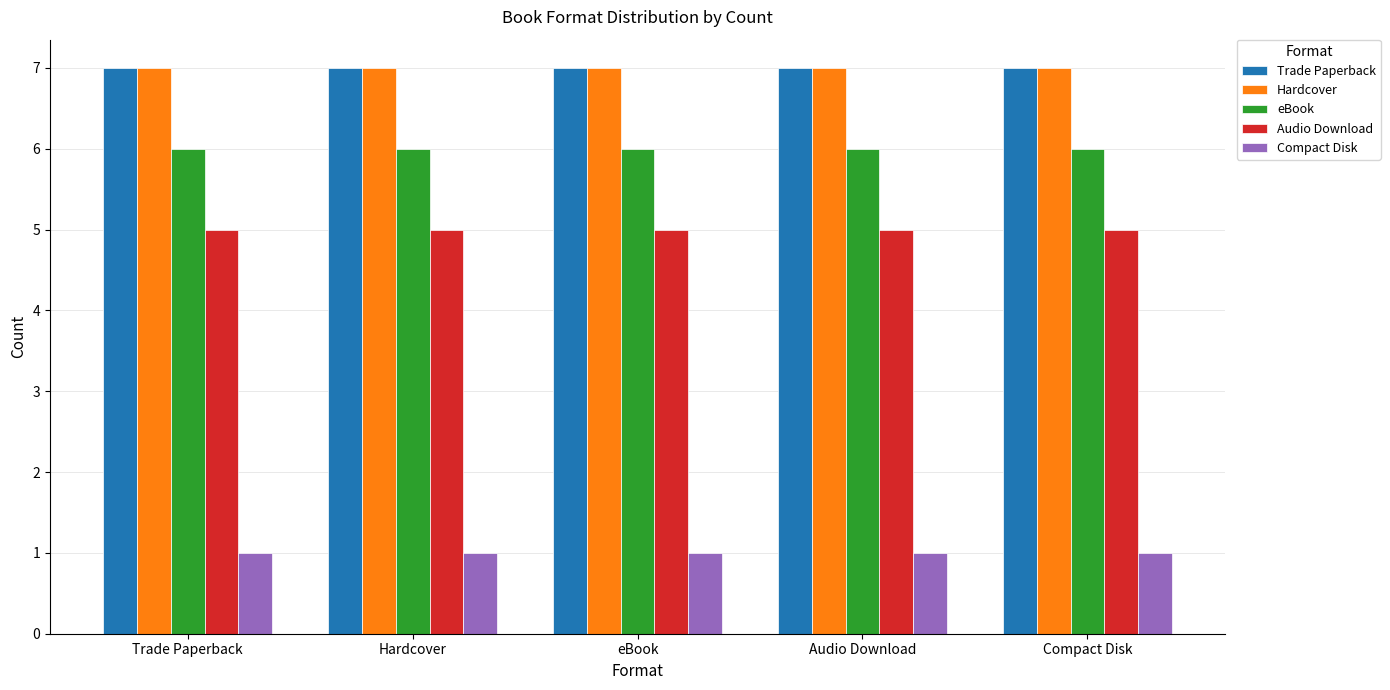

Reading left to right, extract all data points from this chart.

Trade Paperback: 7	7	7	7	7
Hardcover: 7	7	7	7	7
eBook: 6	6	6	6	6
Audio Download: 5	5	5	5	5
Compact Disk: 1	1	1	1	1